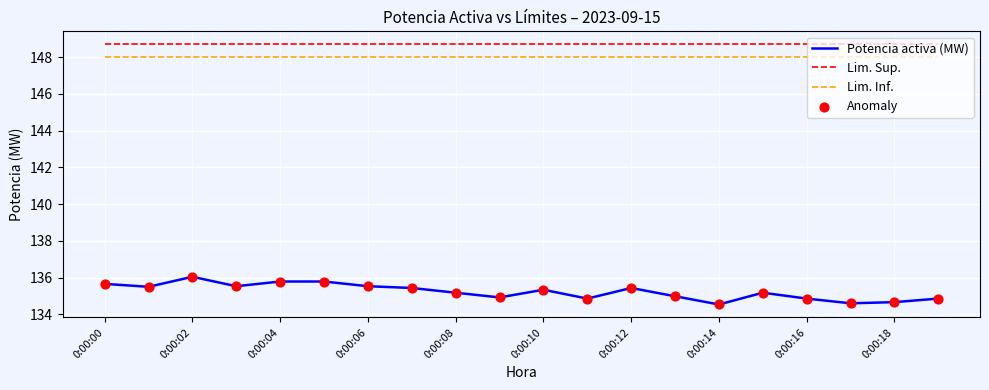

Which series has the widest spread of values?

Potencia activa (MW)